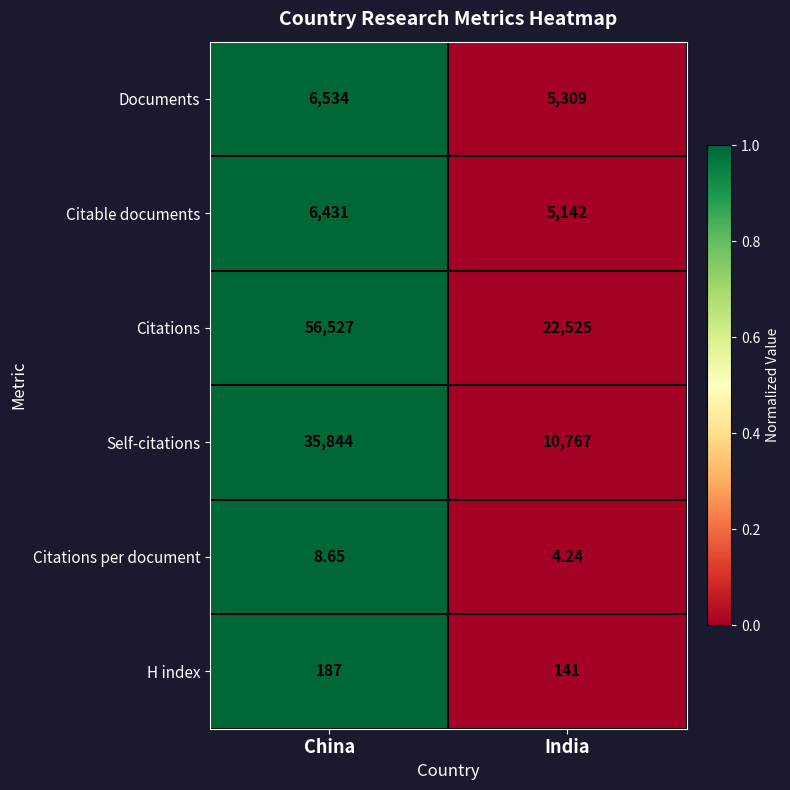

Is the value of Citations per document at India greater than the value of Documents at China?

No